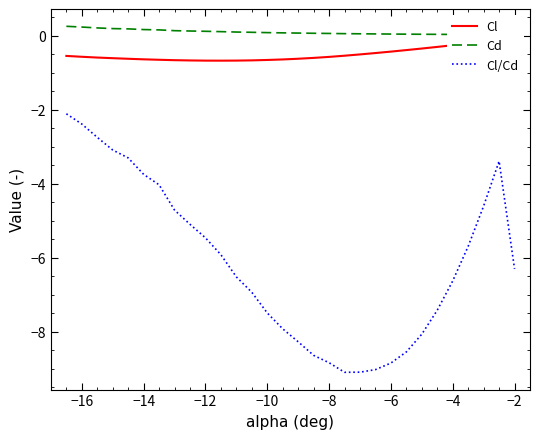

The Cl/Cd series shows -2.6 at −2. True or false?

False